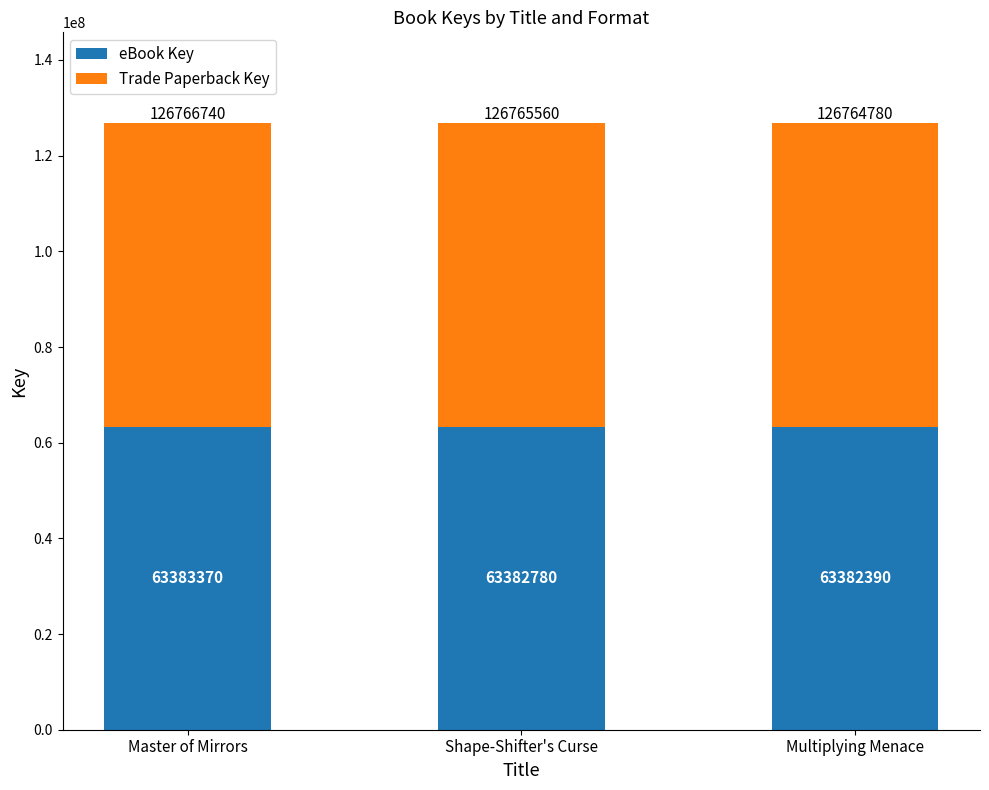

What is the approximate value of eBook Key at Master of Mirrors?

63383370